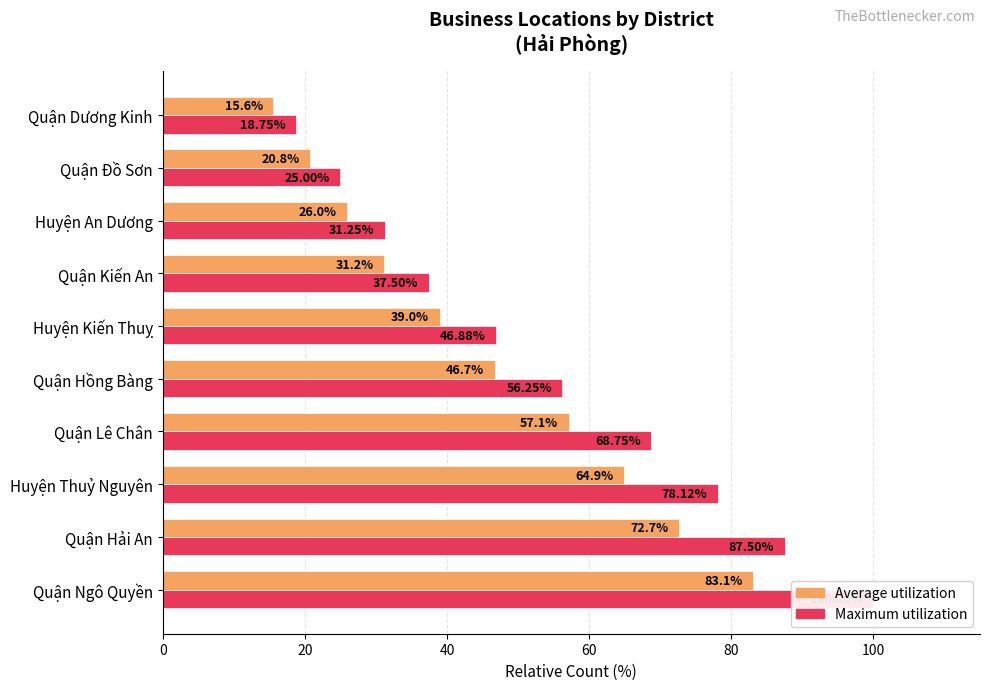

Is the value of Average count (normalized) at 120 greater than the value of Max count (normalized) at 120?

No